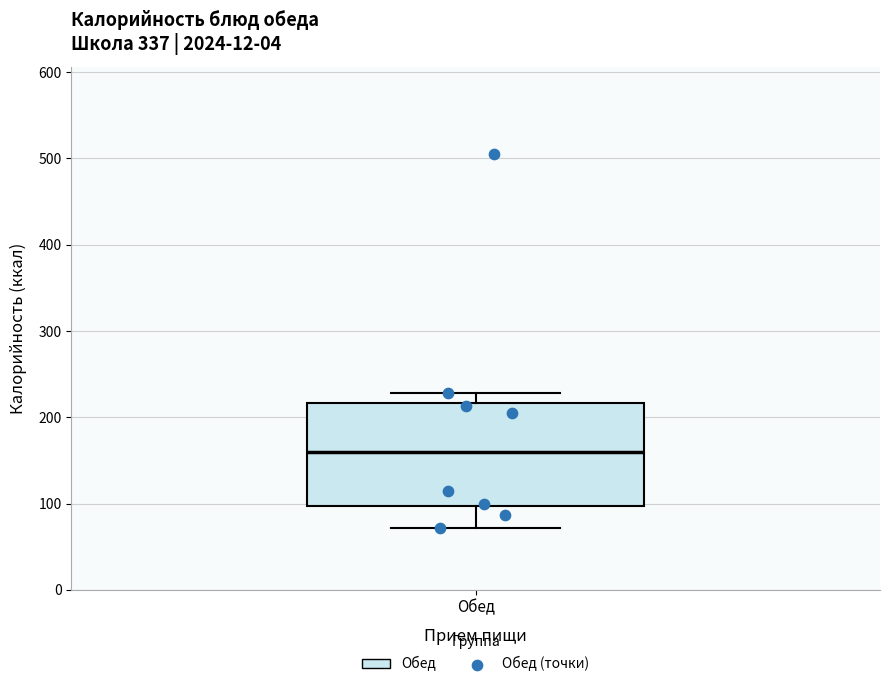

Read this box plot against the y-axis: the position of the median line, the range covered by the box, and the ends of both whiskers. The values are not printed on the chart, so give them approximately, as read against the axis.

median 160, box 100 to 220, whiskers 70 to 230